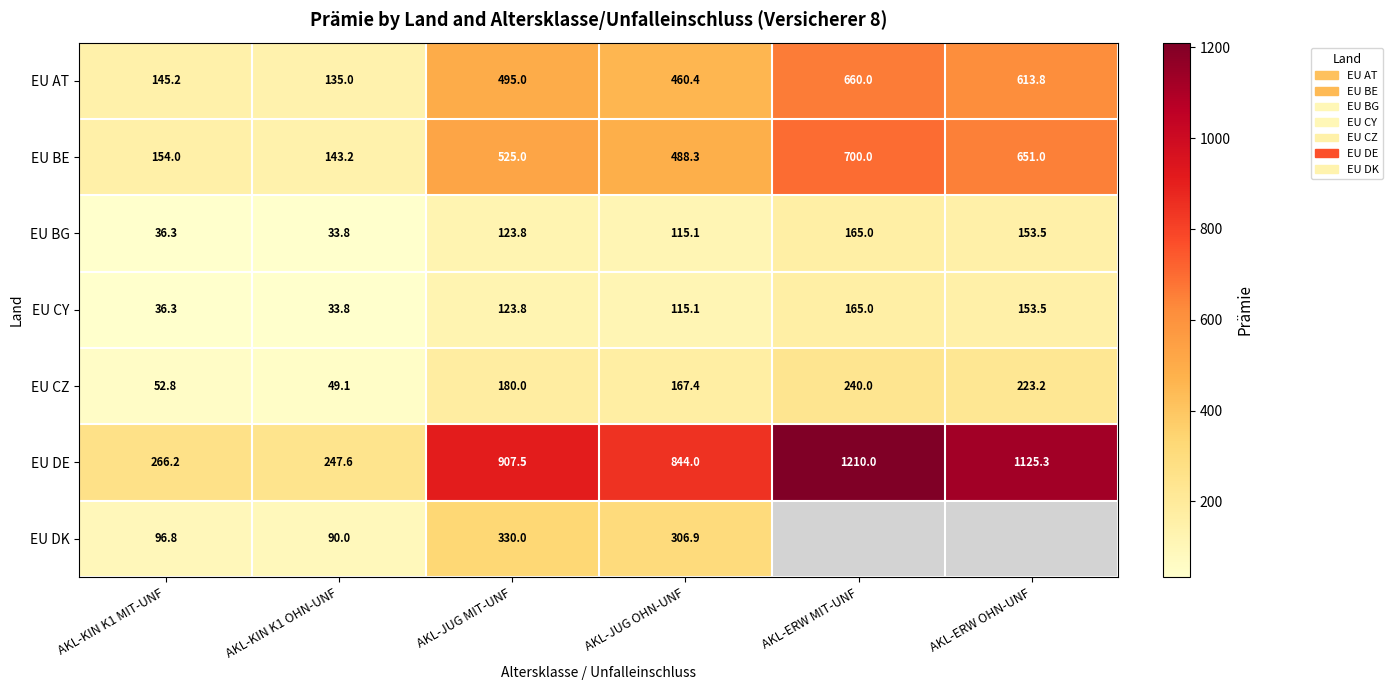

The EU BG series shows 165.0 at AKL-ERW MIT-UNF. True or false?

True